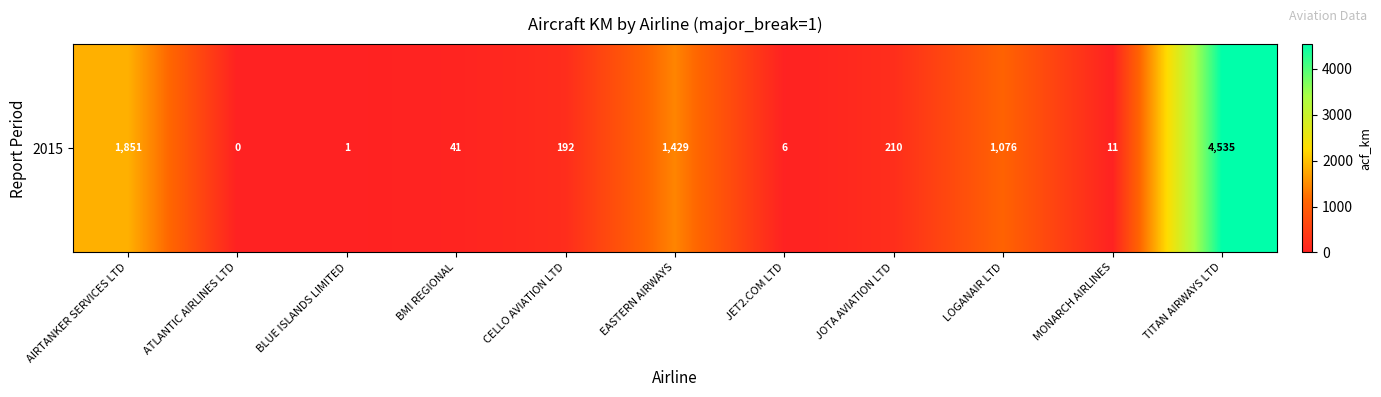

The value at JET2.COM LTD is 9. True or false?

False